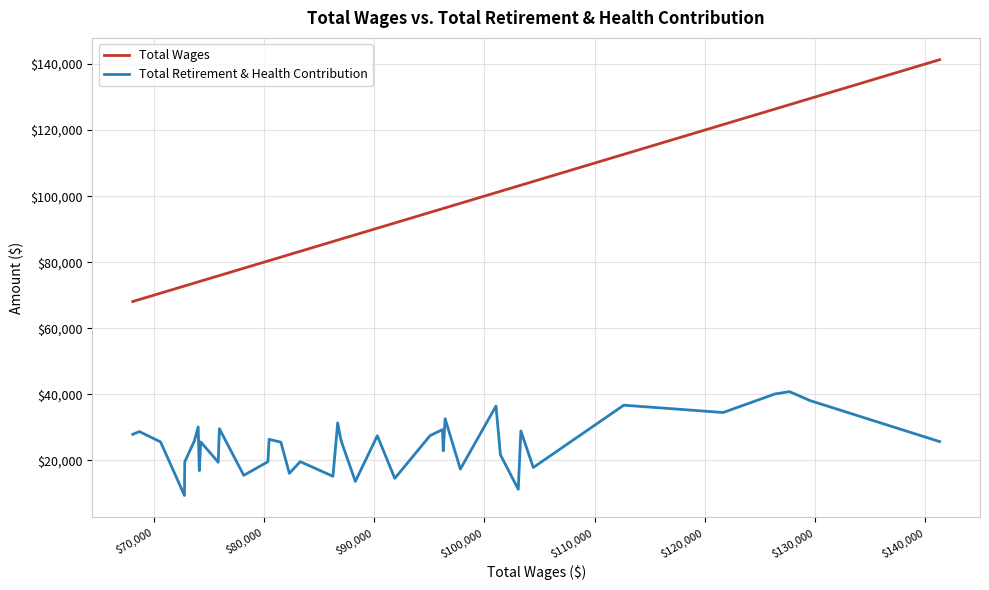

True or false: Total Retirement & Health Contribution and Total Wages intersect in this chart.

False